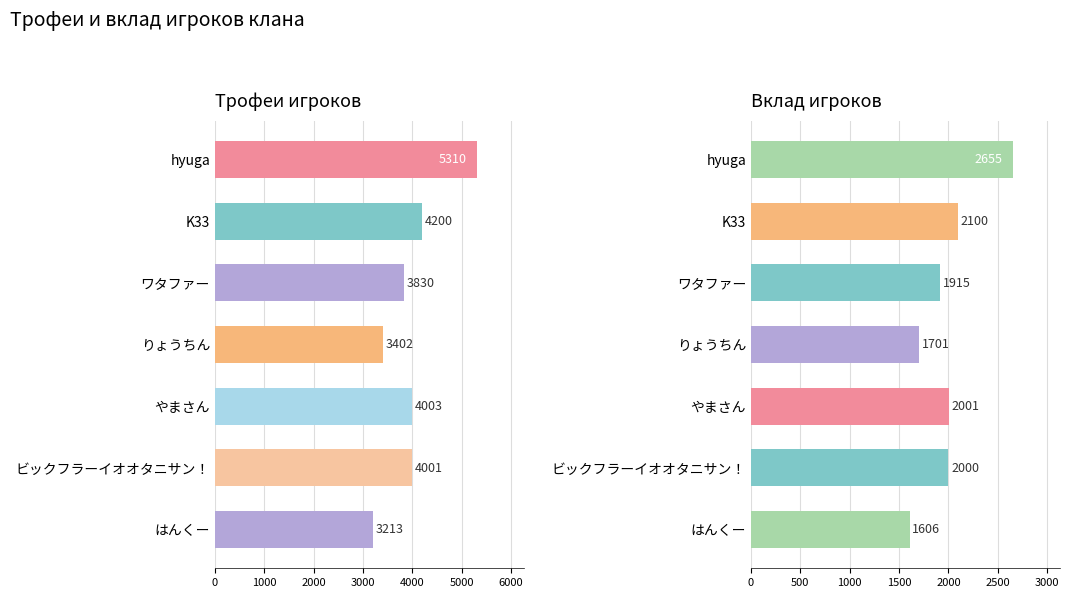

Does the chart contain any negative values?

No